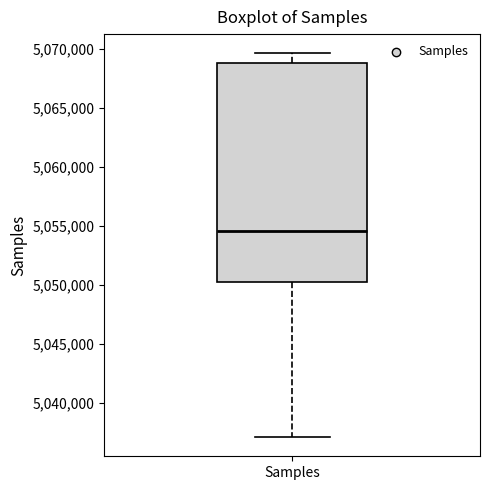

Transcribe this box plot: give where the median line is, the range the box spans, and where the two whiskers end, as read against the y-axis. The values are not printed on the chart, so give them approximately, as read against the axis.

median 5054500, box 5050500 to 5069000, whiskers 5037000 to 5069500